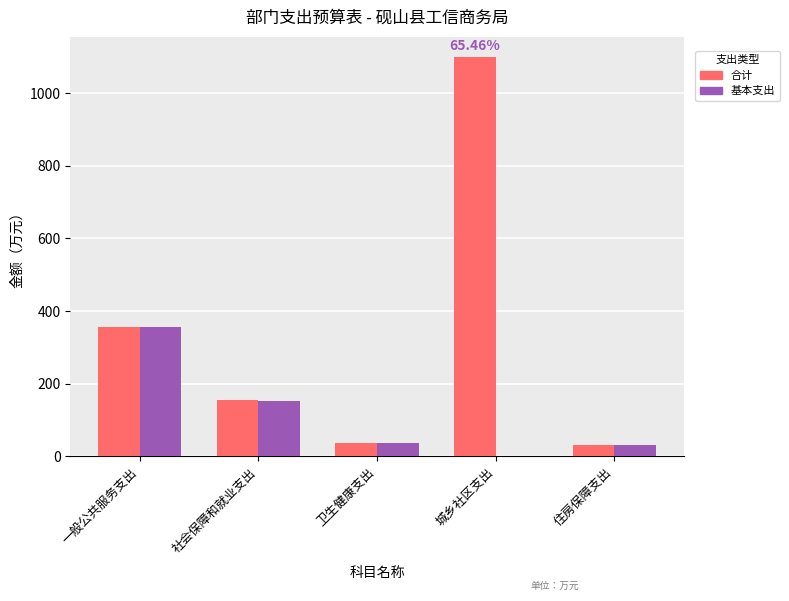

What is the approximate value of 基本支出 at 住房保障支出?

31.0